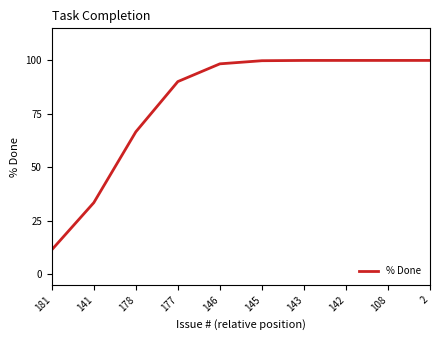

True or false: the data shows 147.8 at 146.

False